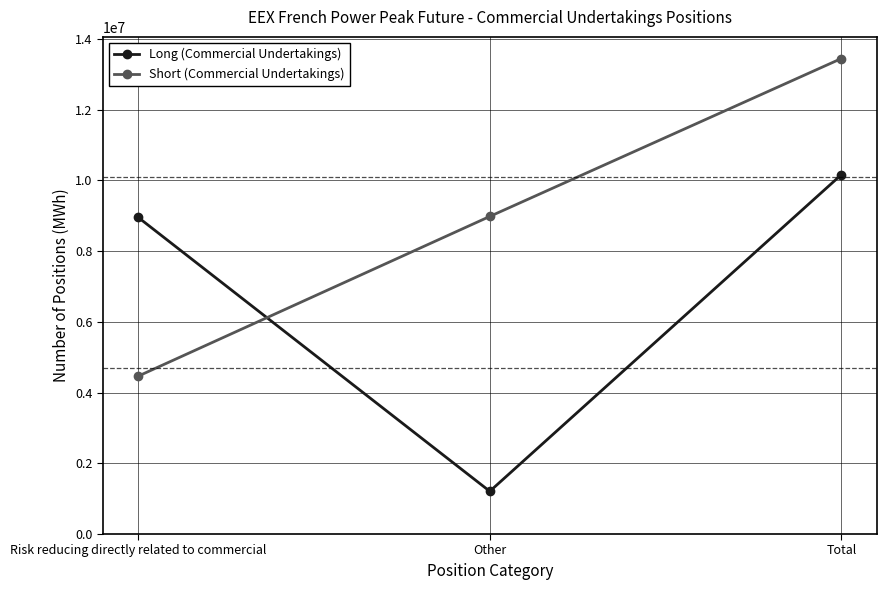

How many Short (Commercial Undertakings) values are between 4463964 and 13443708?

3